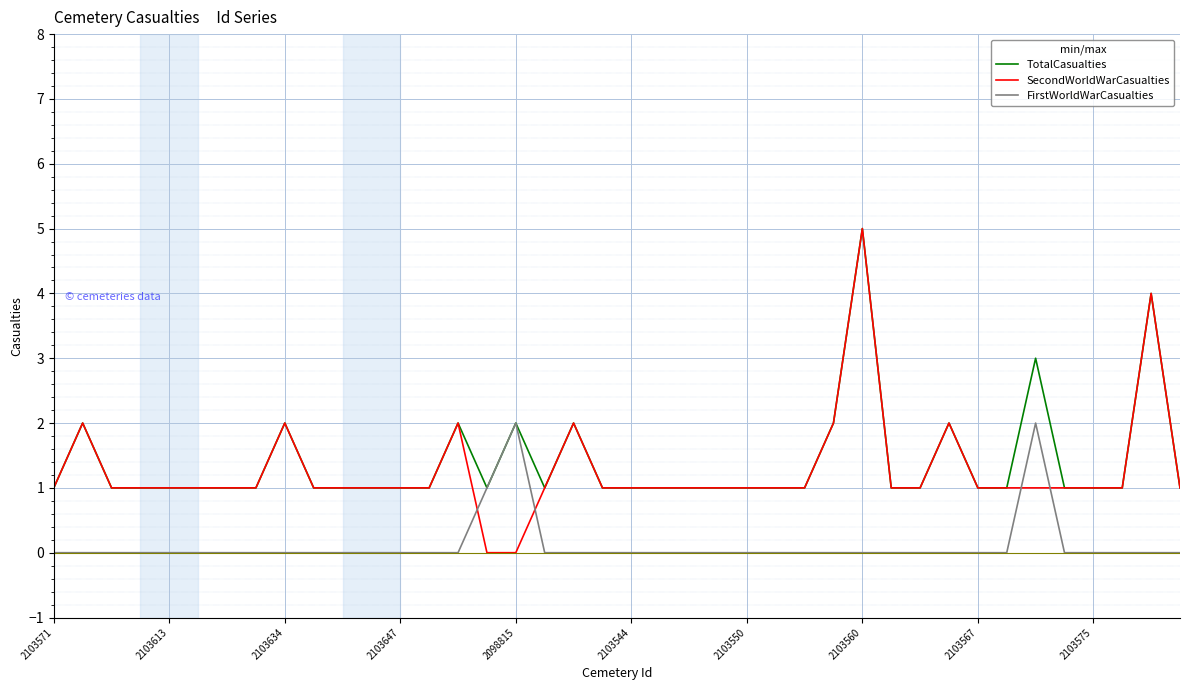

Which series has the widest spread of values?

SecondWorldWarCasualties